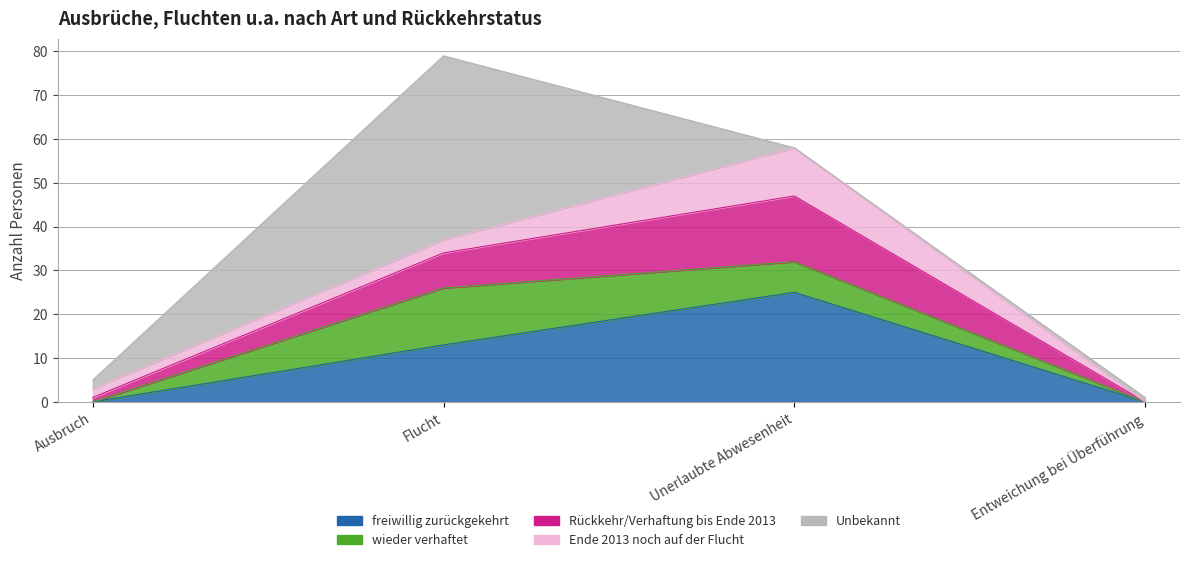

True or false: wieder verhaftet has a value of 1 at Entweichung bei Überführung.

True